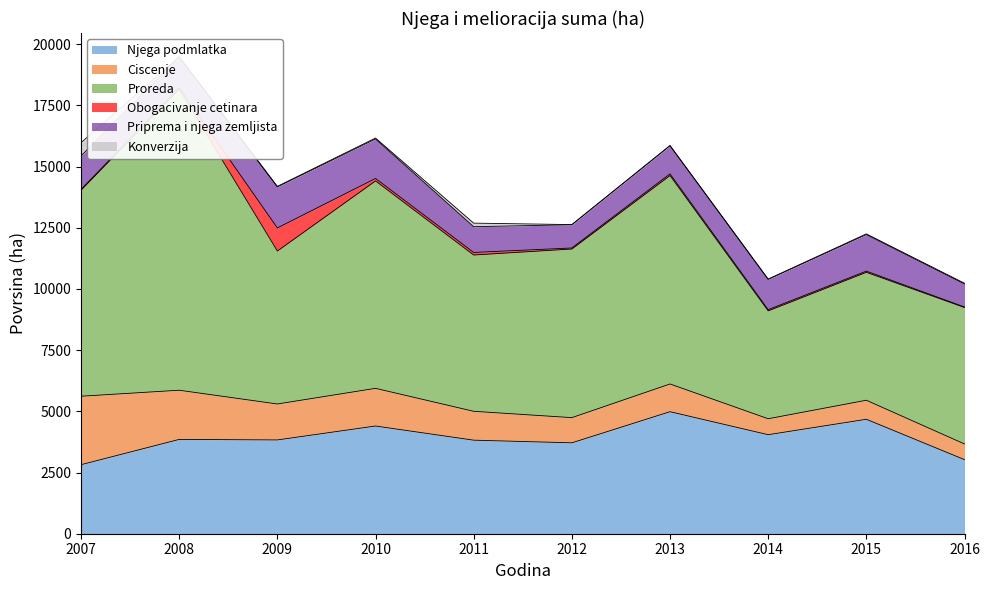

True or false: Konverzija and Priprema i njega zemljista cross at least once.

False